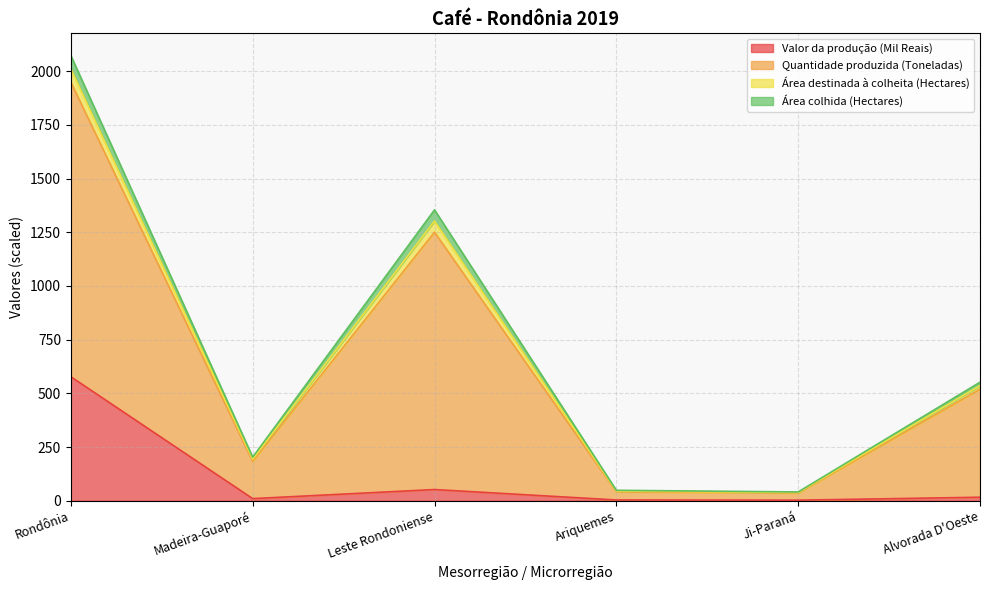

What are all the series names shown in the legend?

Valor da produção (Mil Reais), Quantidade produzida (Toneladas), Área destinada à colheita (Hectares), Área colhida (Hectares)